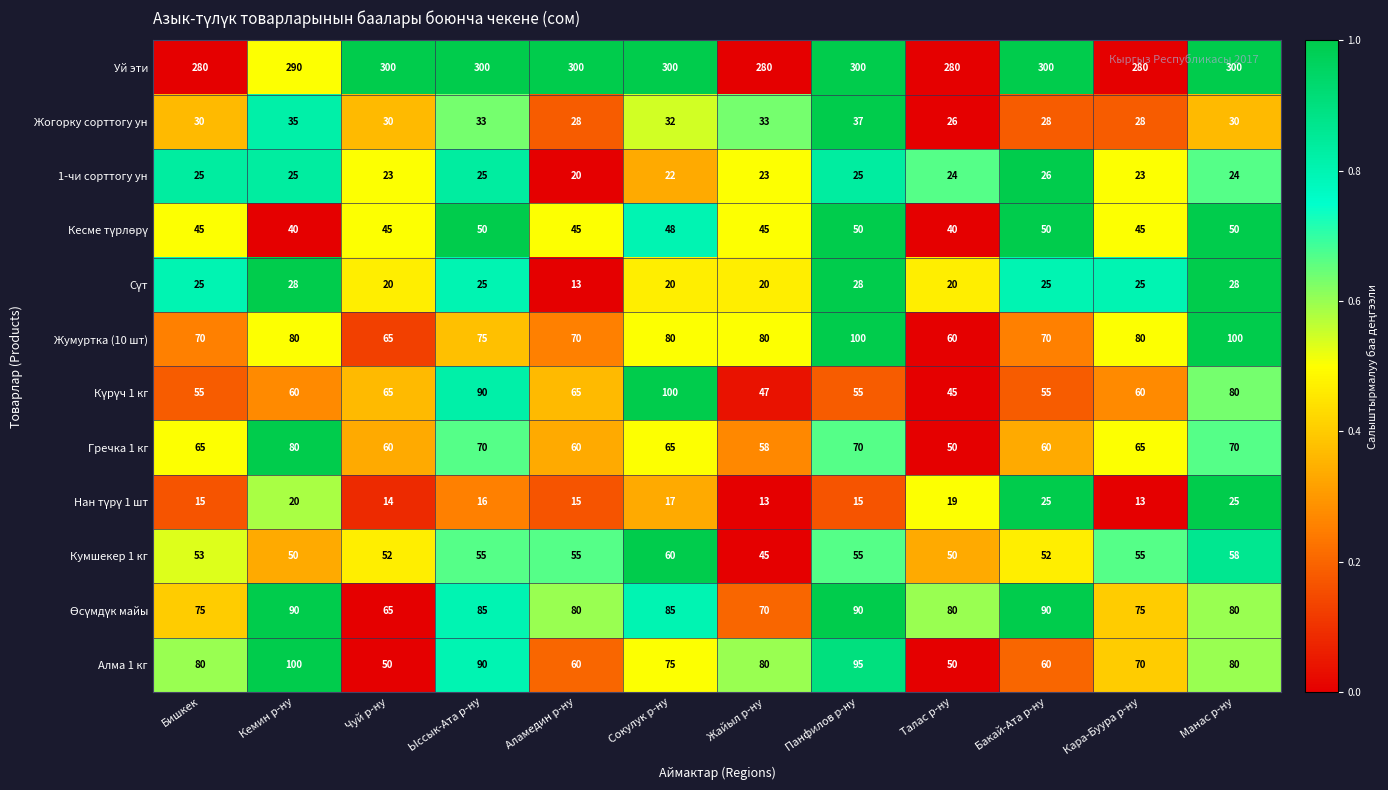

At which category is the sum across all series the highest?

Манас р-ну